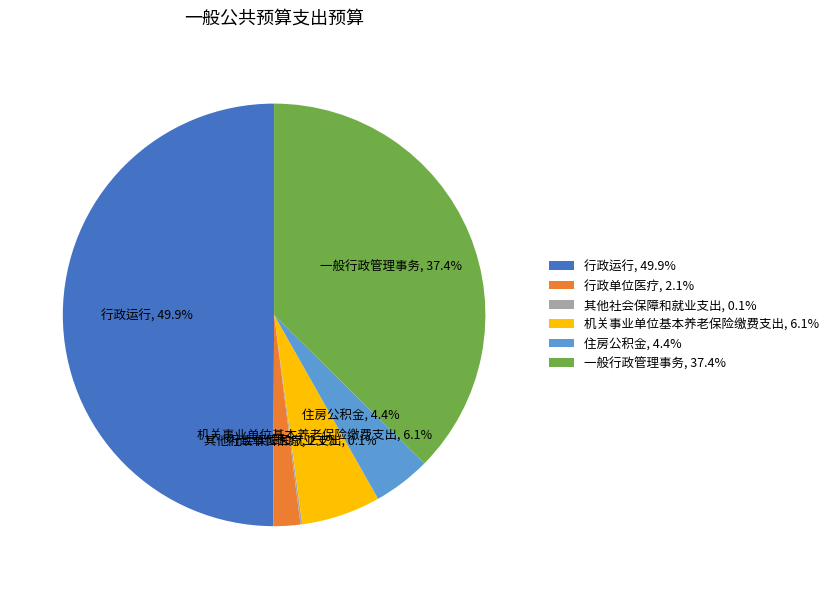

To the nearest percent, what is the combined percentage of 一般行政管理事务 and 行政运行?

87%